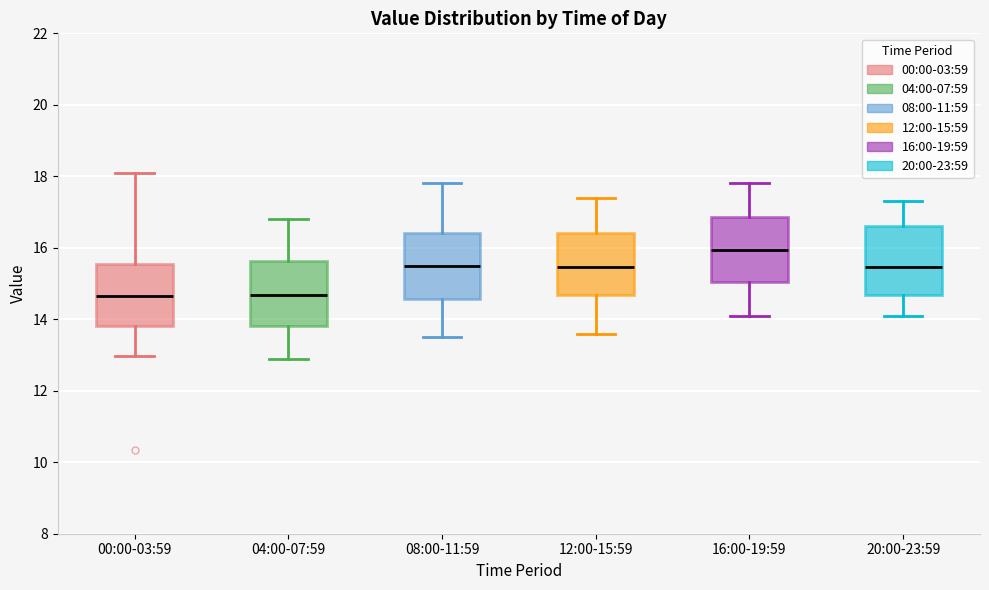

Where does the lower whisker of the box for 16:00-19:59 end on the y-axis? The values are not printed on the chart, so give them approximately, as read against the axis.

14.2